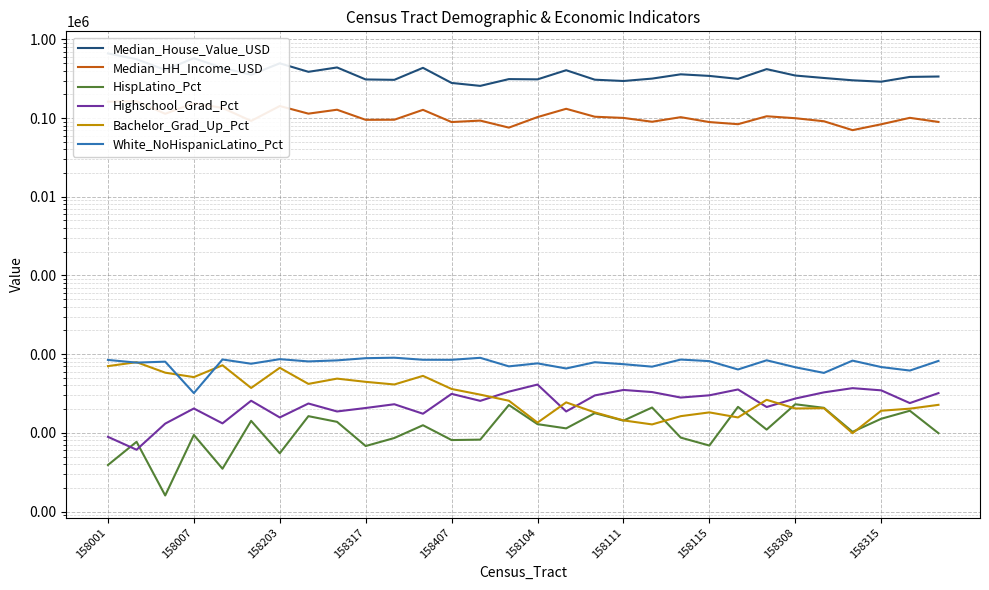

How many interior local valleys does the White_NoHispanicLatino_Pct series have?

11